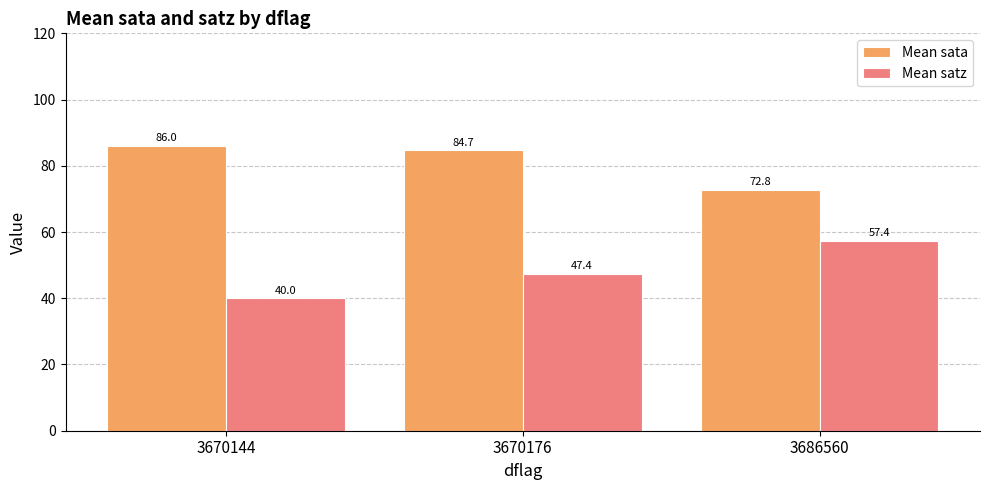

What are all the series names shown in the legend?

Mean sata, Mean satz